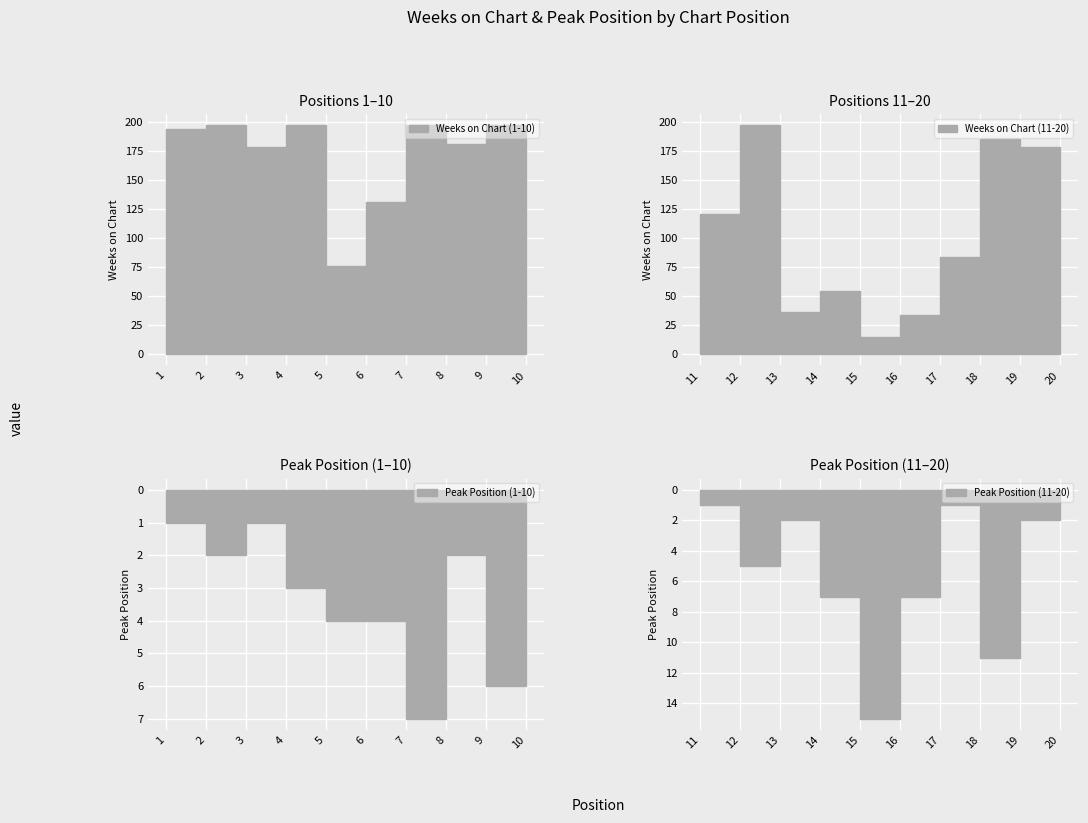

What is the total value across all series at 3?

179